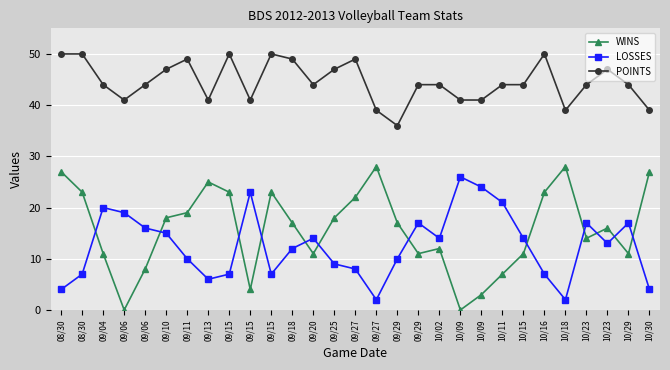

What are all the series names shown in the legend?

WINS, LOSSES, POINTS